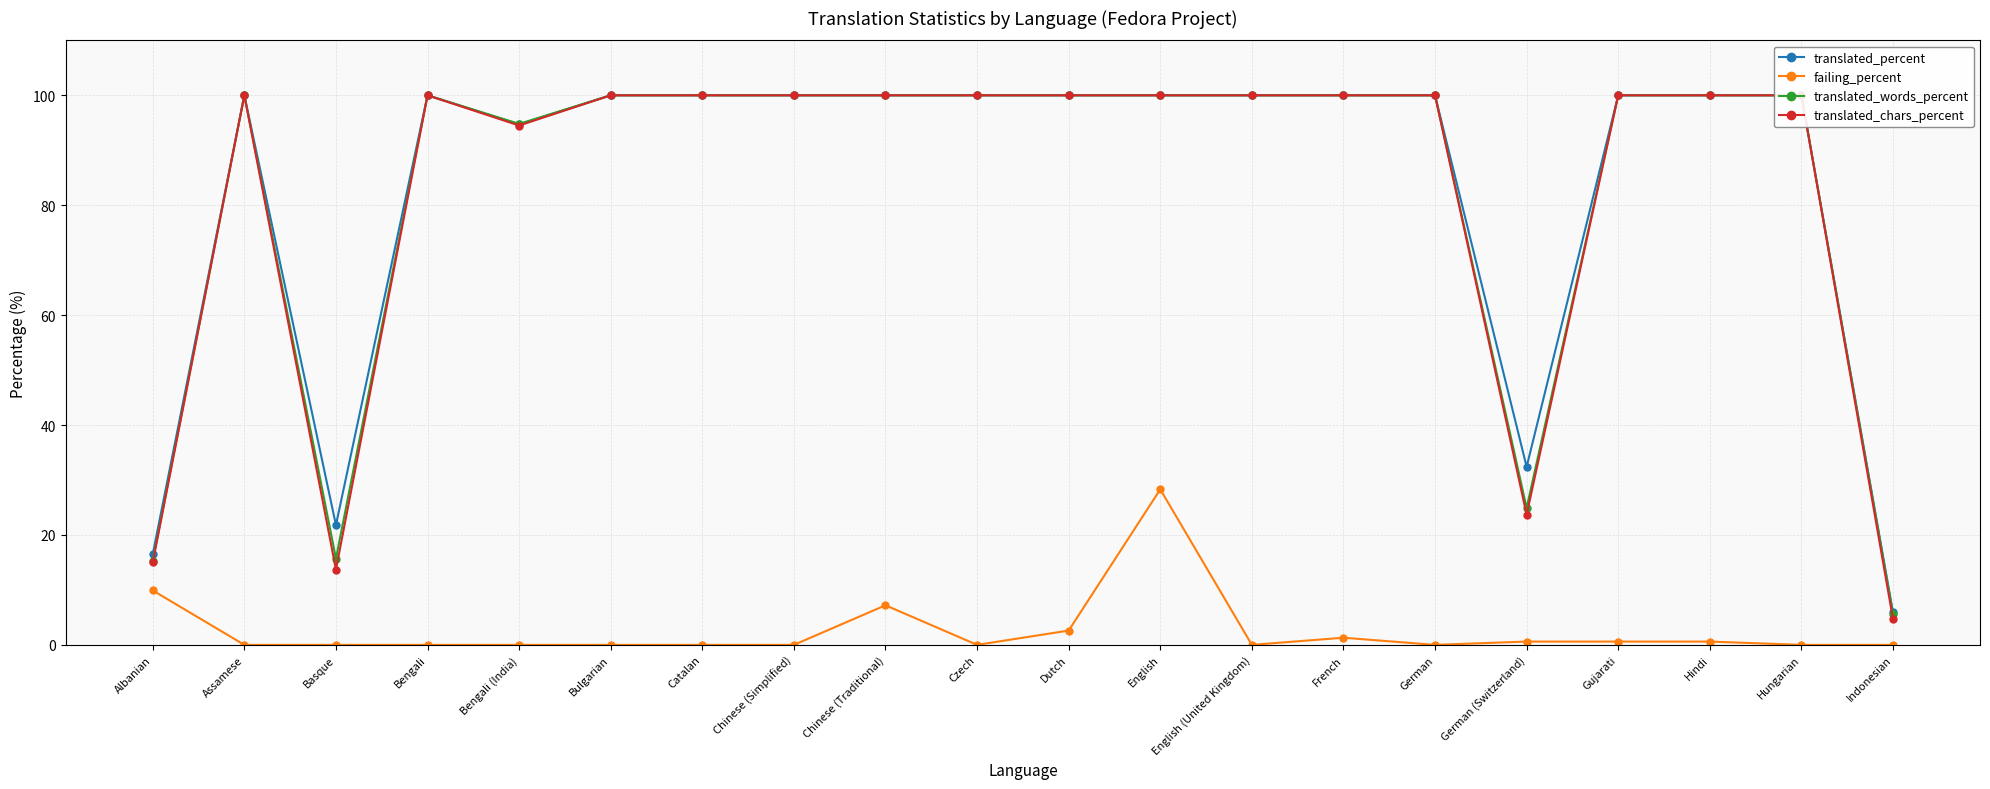

How many interior local peaks does the translated_words_percent series have?

2